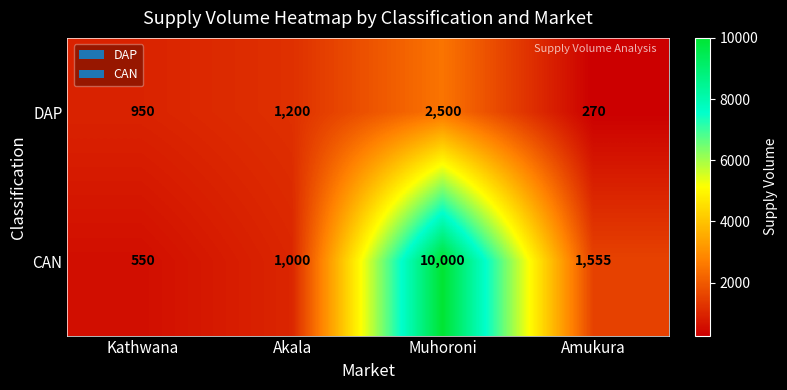

What is the sum of the CAN values at Kathwana and Muhoroni?

10550